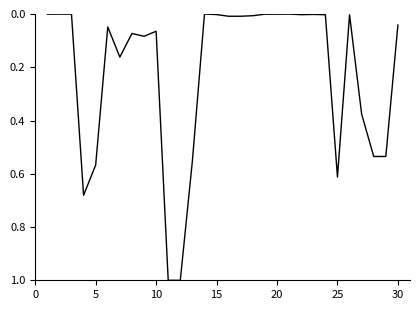

What is the maximum value shown in the chart?

1.0